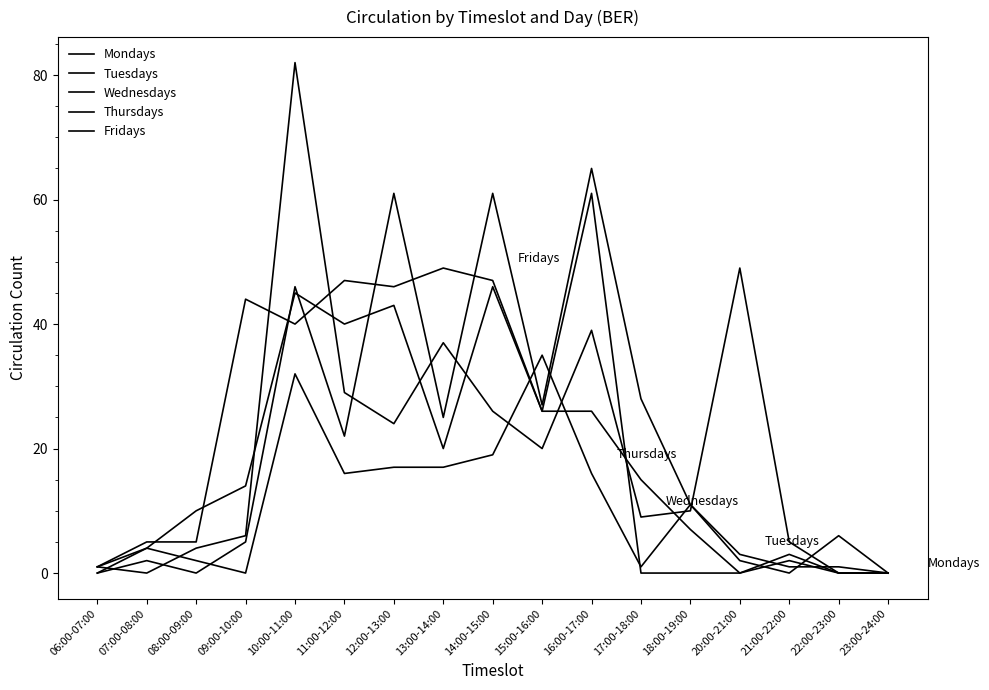

Is this an area chart (filled region under the line)?

No